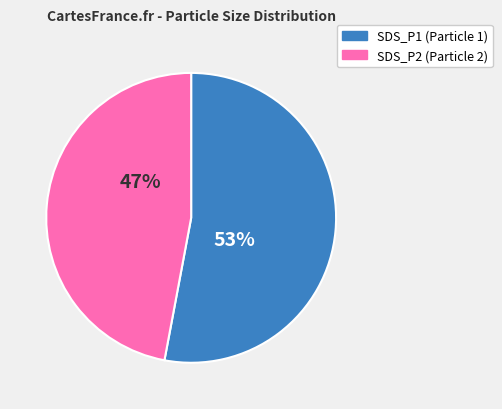

How many segments does this pie chart have?

2